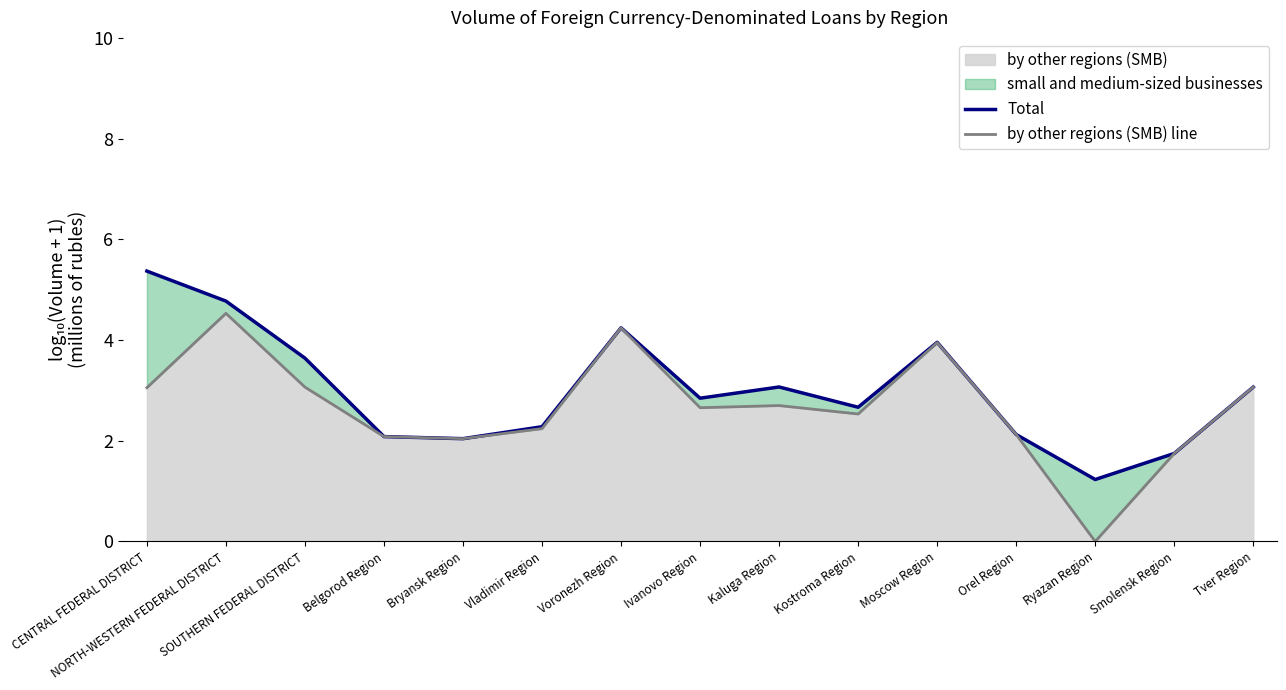

At how many categories does at least one series exceed 1?

15